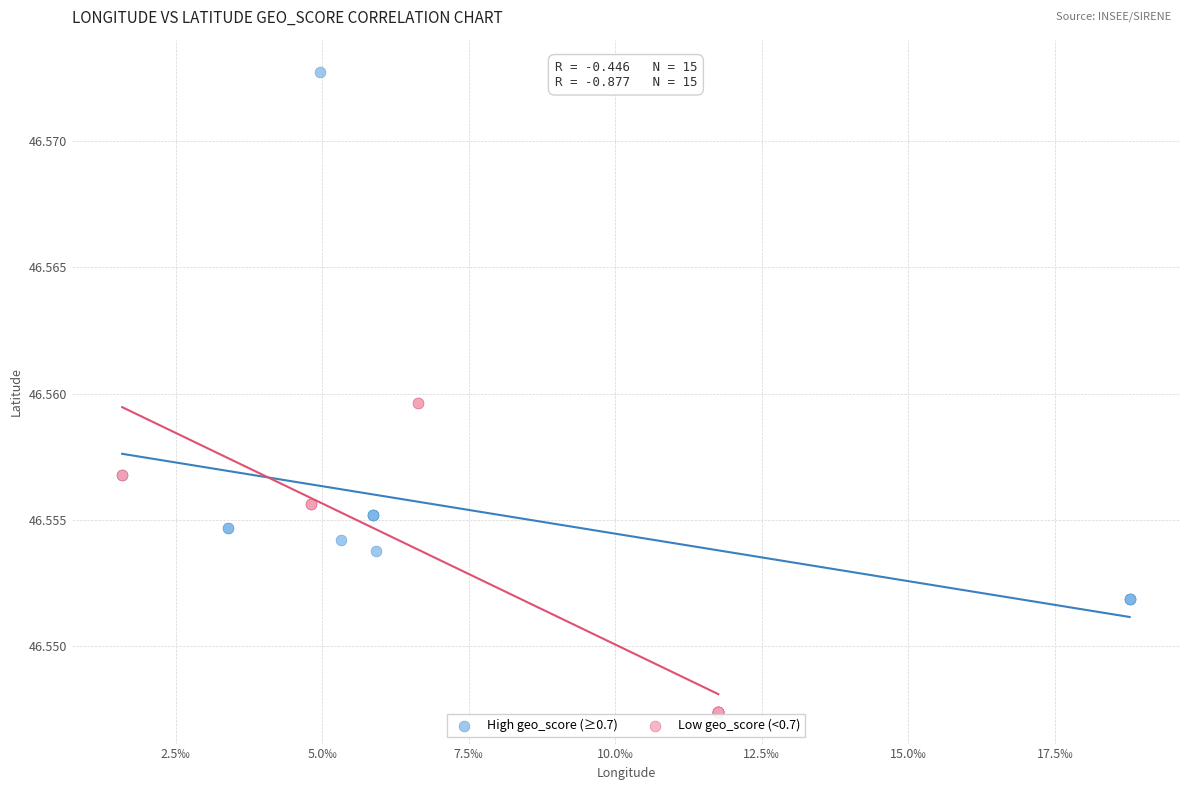

Which series has the widest spread of Y values?

High geo_score (≥0.7)